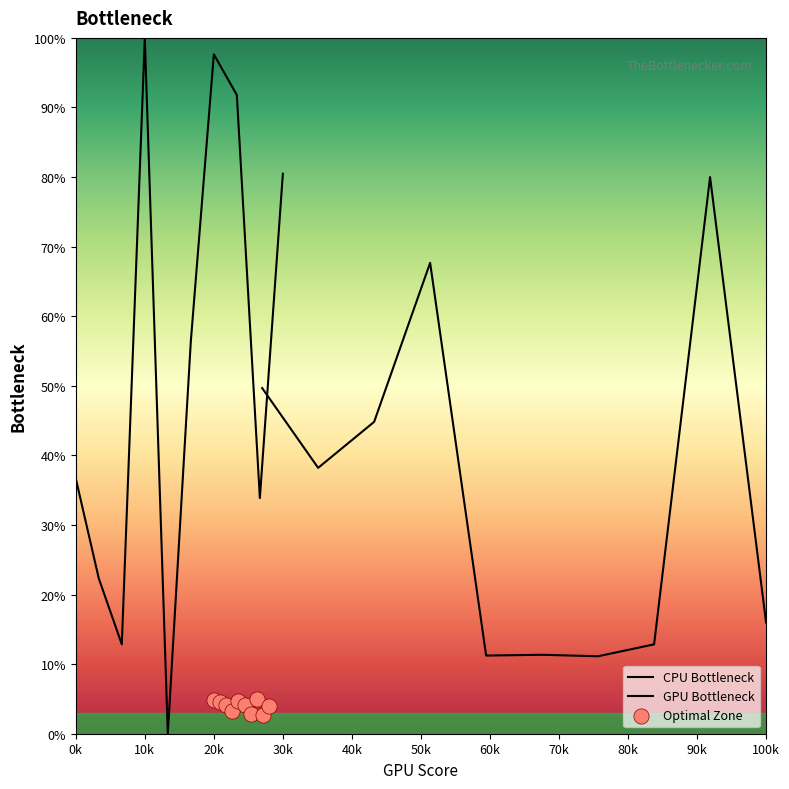

At which category is the sum across all series the highest?

30k